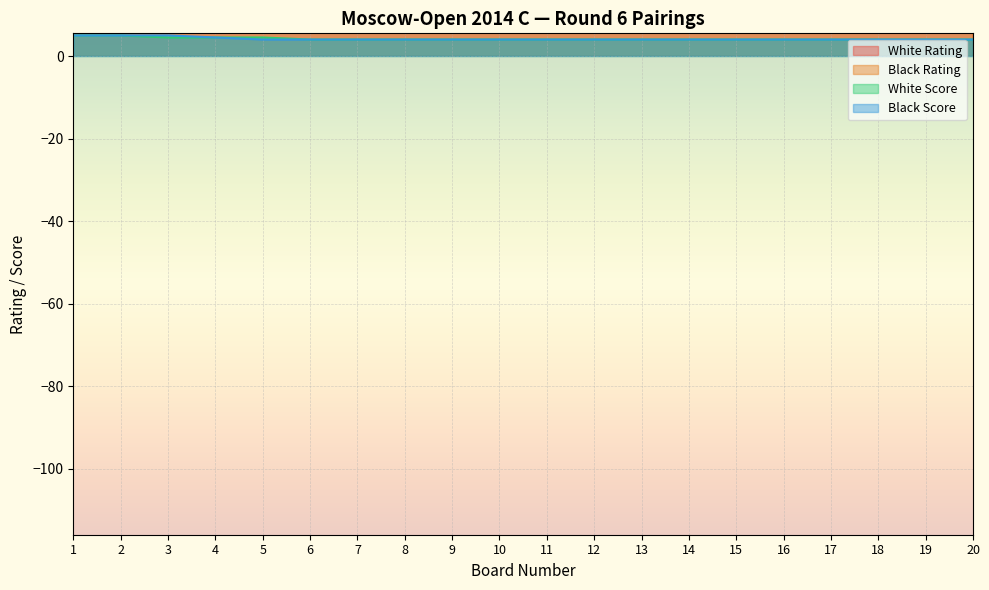

The Black Score series shows 4.0 at 10. True or false?

True